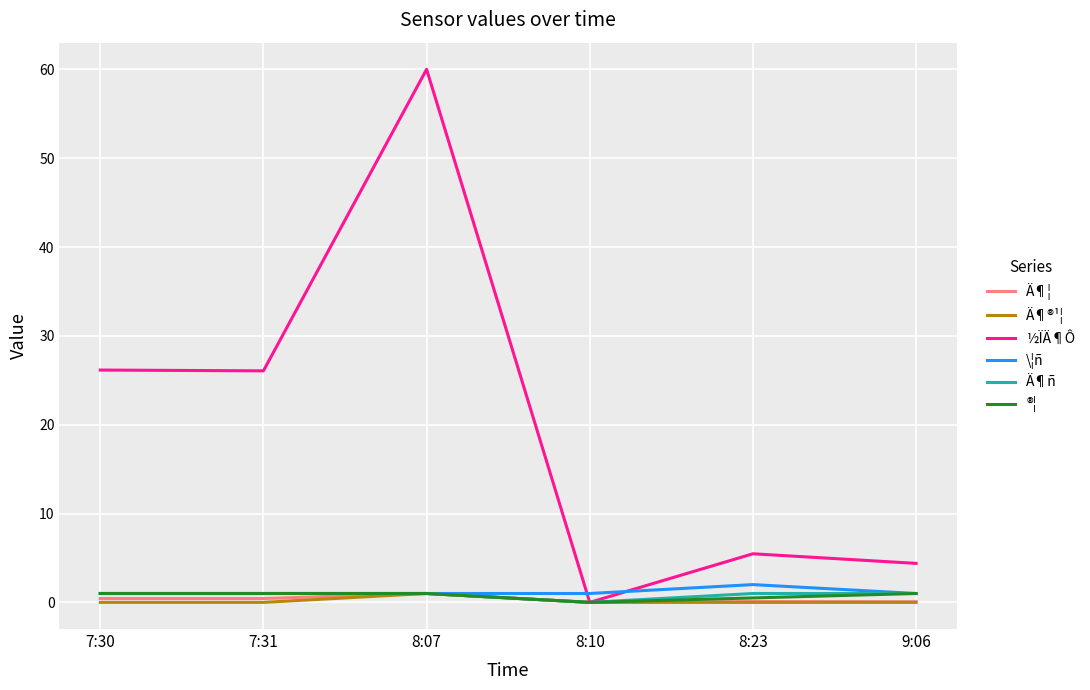

What is the sum of the Ä¶¦ values at 7:30 and 7:31?

0.9